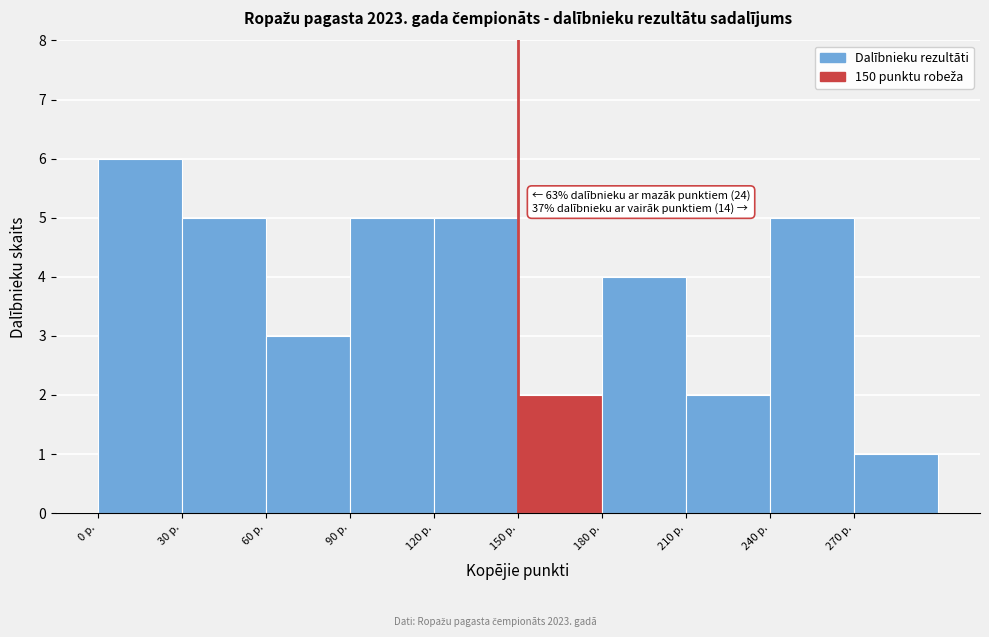

Which range on the x-axis has the tallest bar?

0 to 30